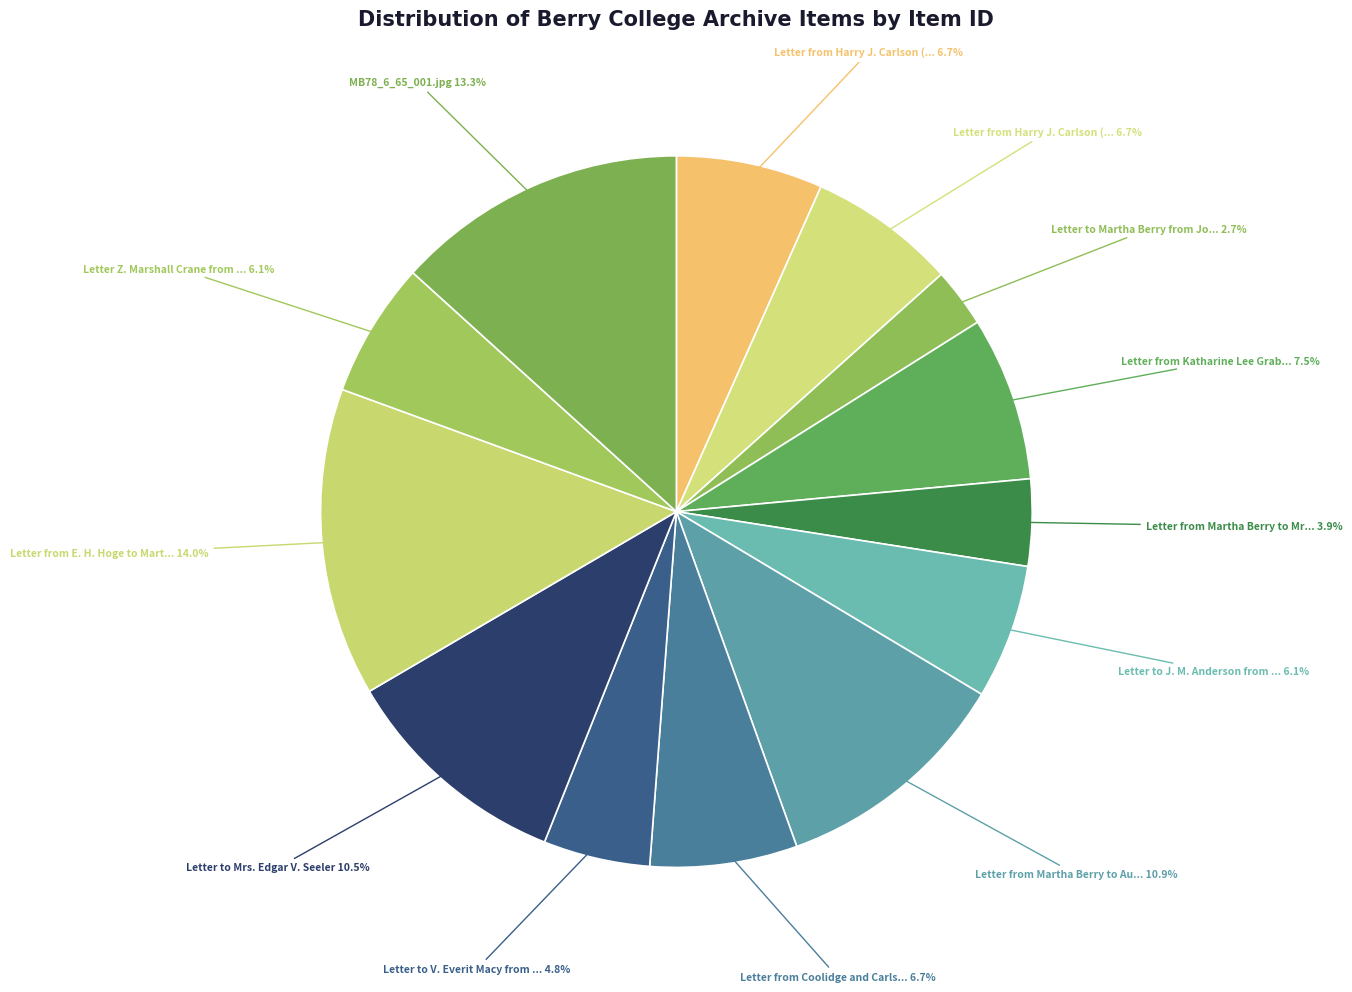

What is the largest slice in the pie chart?

Letter from E. H. Hoge to Martha Berry